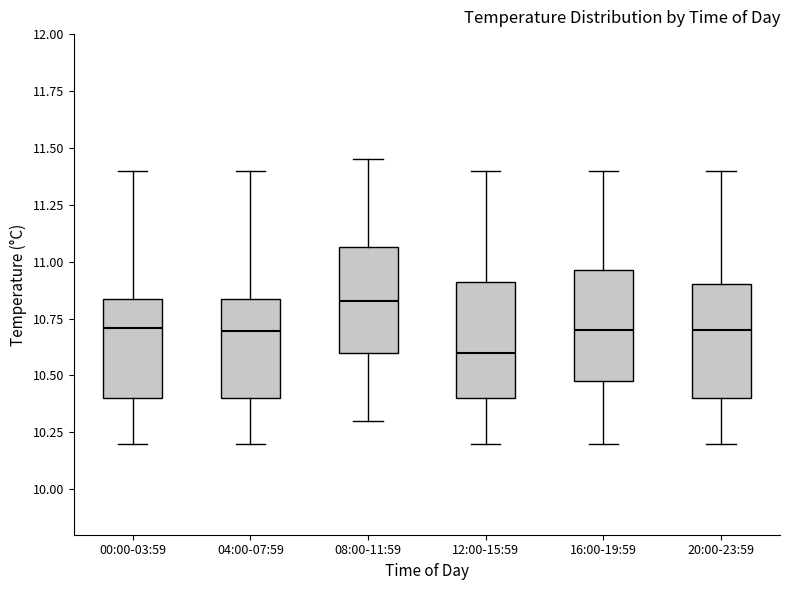

Which box has the lowest median line?

12:00-15:59